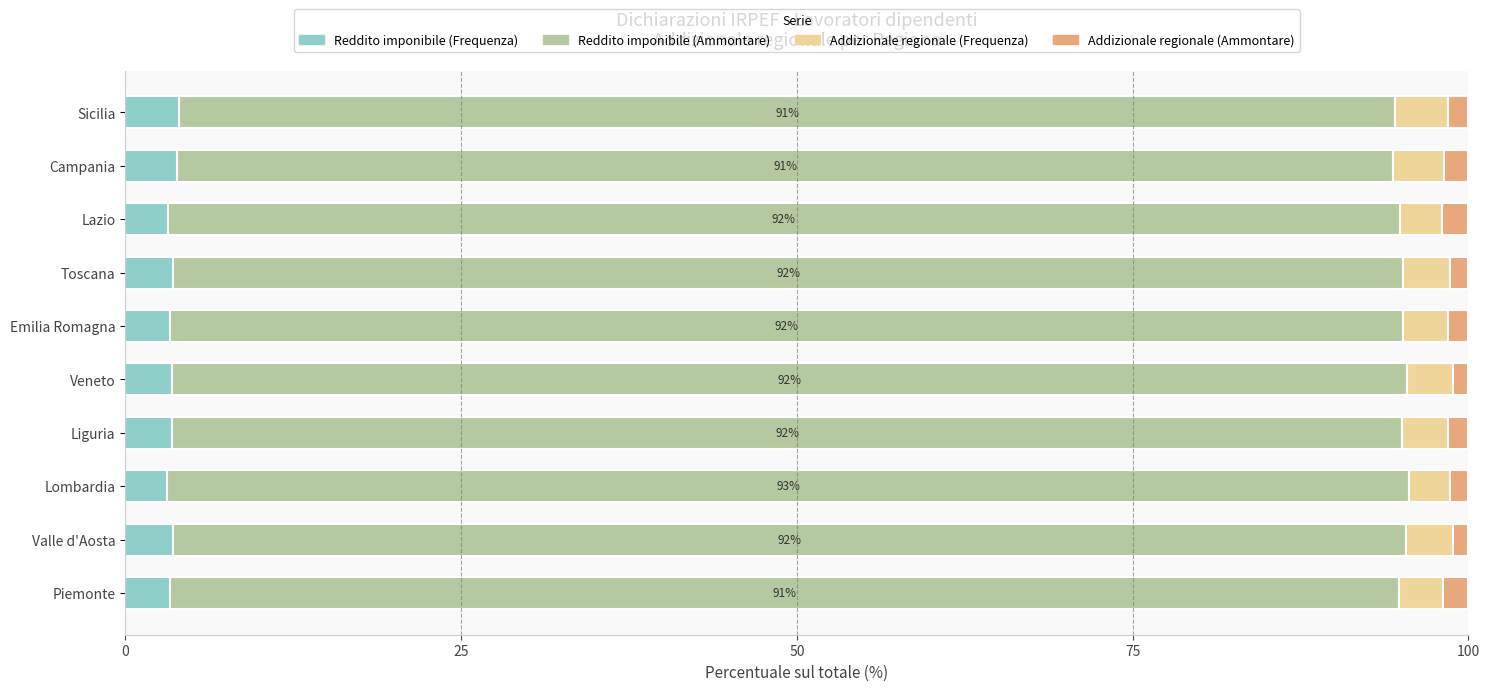

What is the maximum value for Reddito imponibile (Frequenza)?

4.0